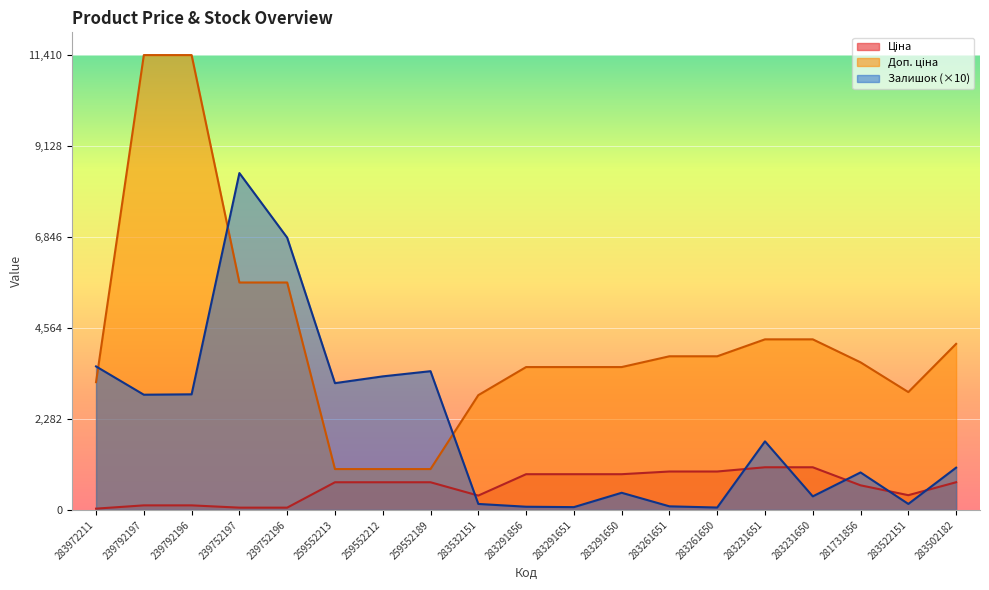

What is the difference between the Залишок values at 283231650 and 259552189?

3140.0